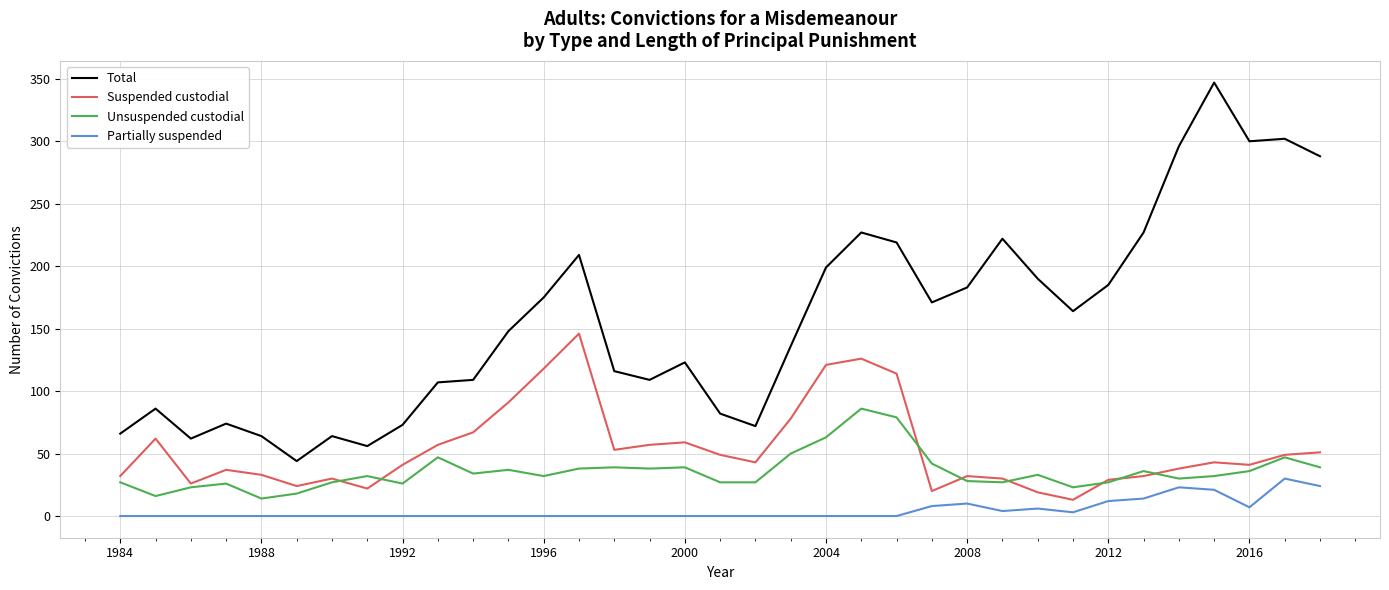

How many series are shown in this chart?

4